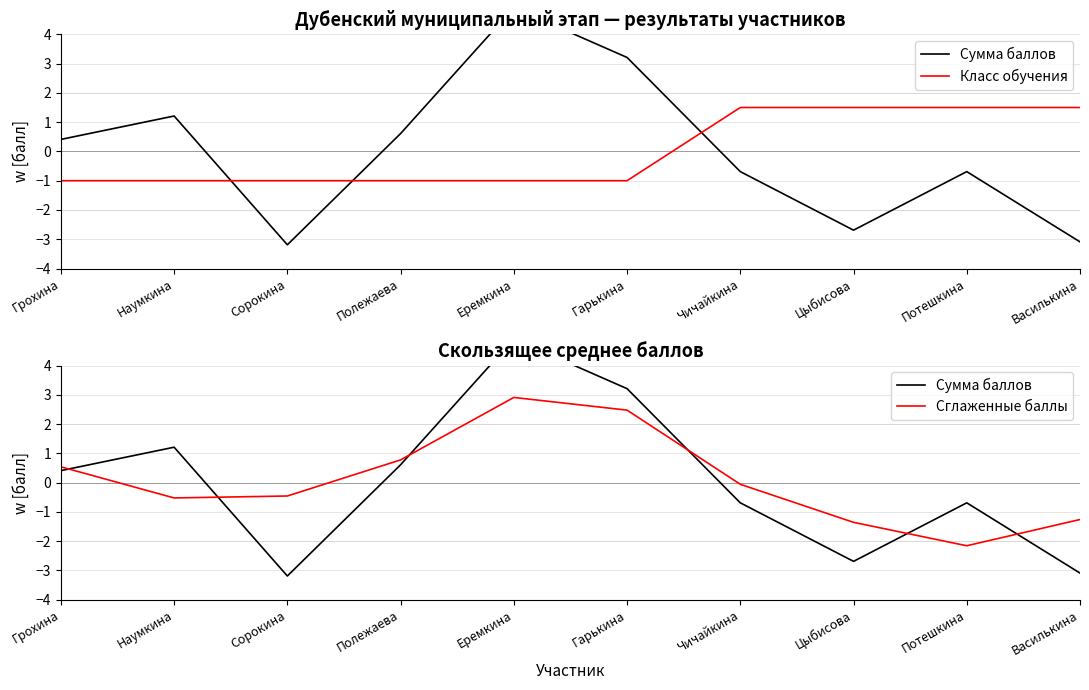

What is the maximum value shown in the chart?

4.9